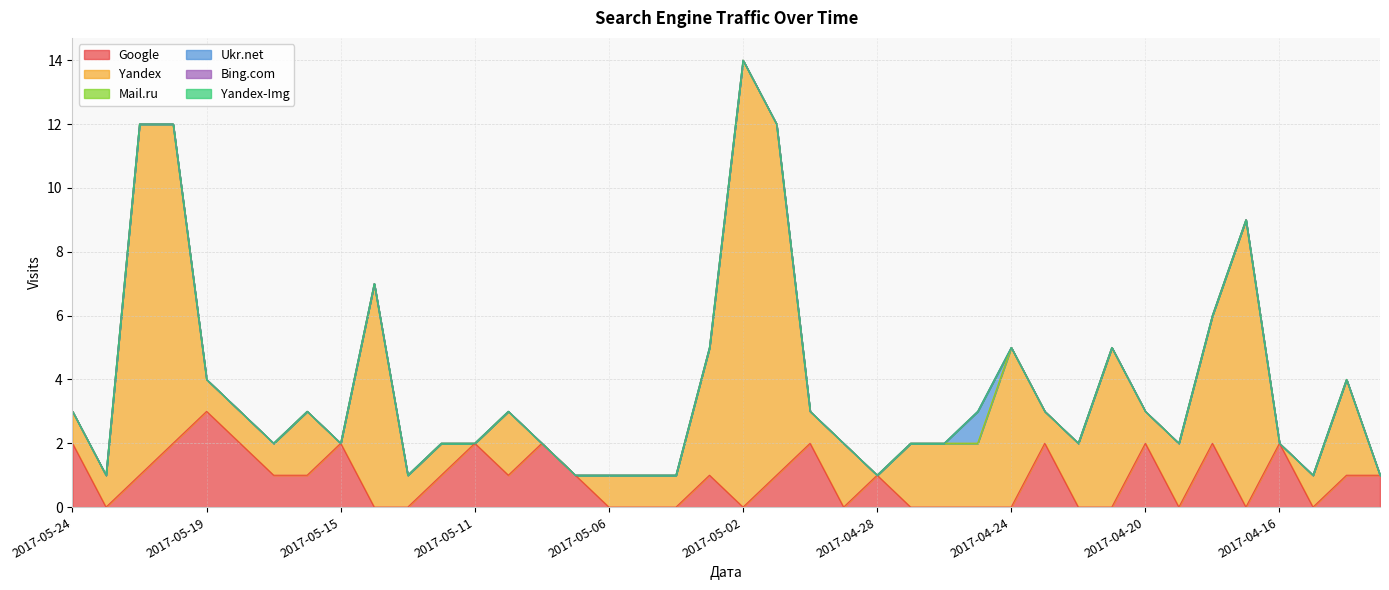

How many data points in Yandex are less than 1?

7